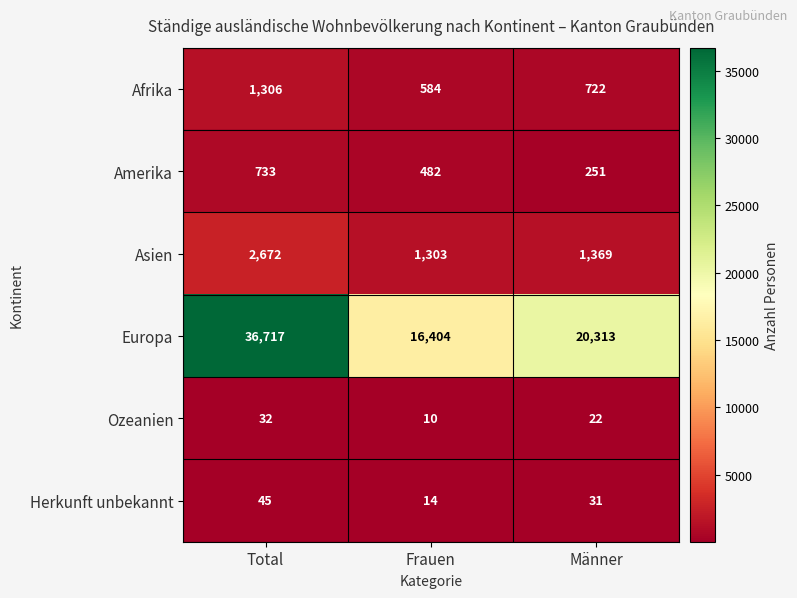

Is it true that Herkunft unbekannt equals 14 at Frauen?

True